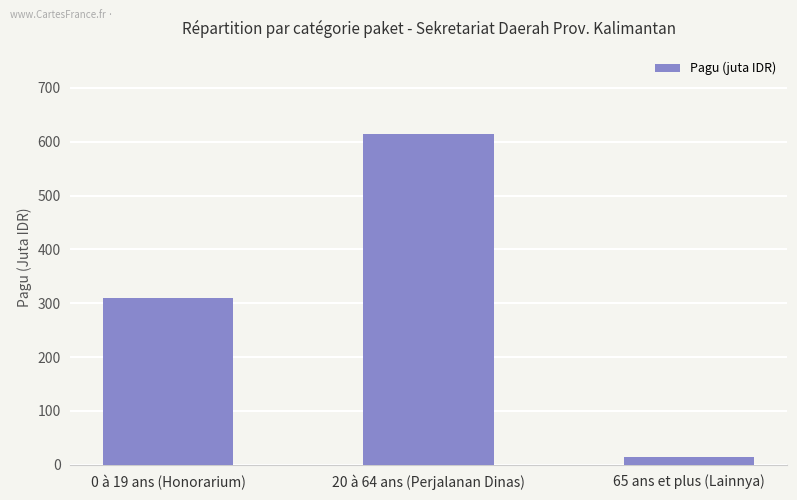

Does the chart contain stacked bars?

No